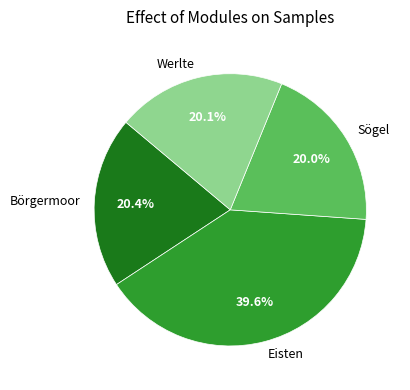

To the nearest percent, what portion does Eisten represent?

40%